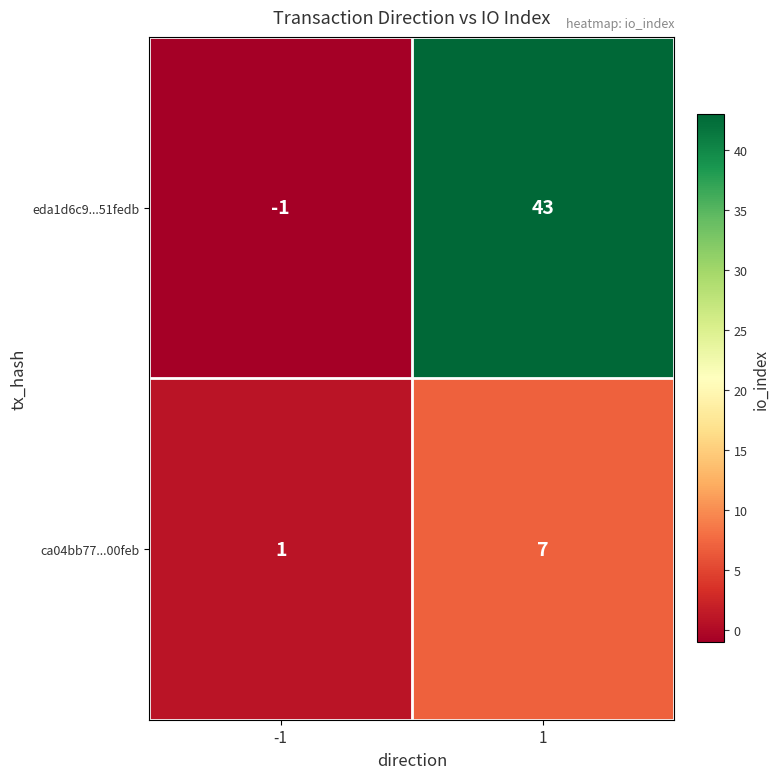

Reading right to left, list all the values displayed in this chart.

eda1d6c9...51fedb: 1=43	-1=-1
ca04bb77...00feb: 1=7	-1=1